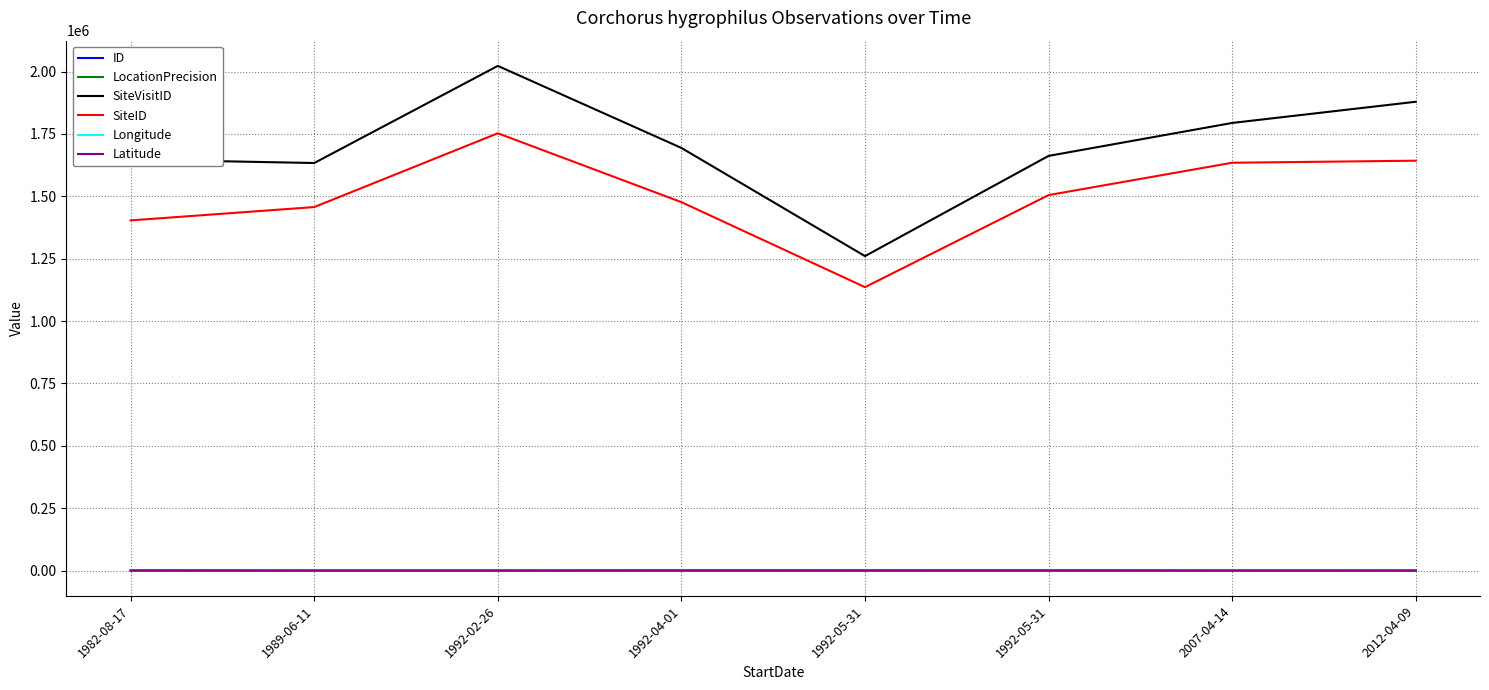

What are all the series names shown in the legend?

ID, LocationPrecision, SiteVisitID, SiteID, Longitude, Latitude